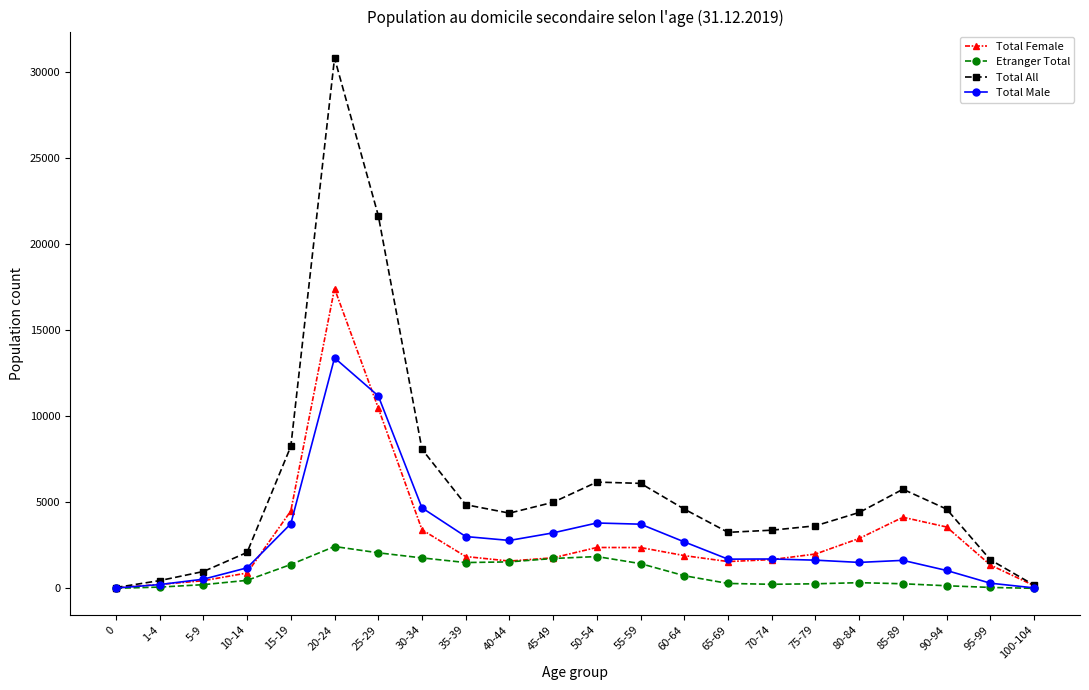

Is the value of Total All at 95-99 greater than the value of Total Female at 10-14?

Yes